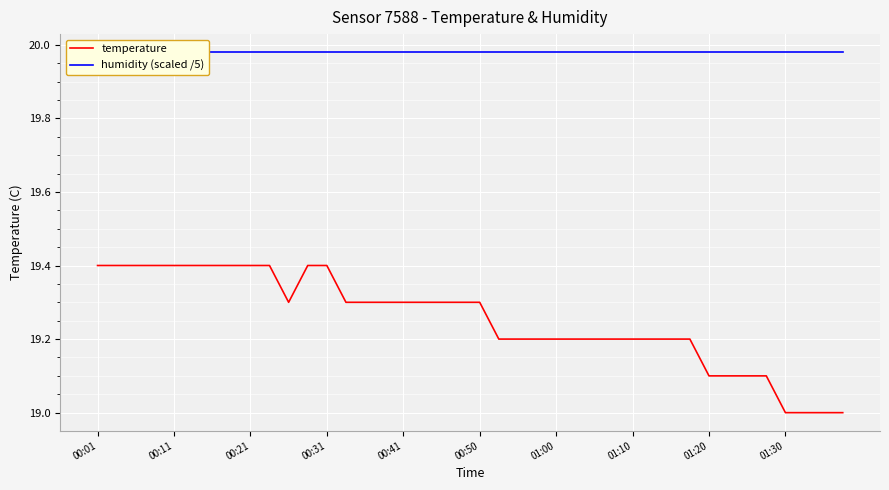

Reading left to right, transcribe all the data shown in this chart.

temperature: 19.4	19.4	19.4	19.4	19.4	19.4	19.4	19.4	19.4	19.4	19.3	19.4	19.4	19.3	19.3	19.3	19.3	19.3	19.3	19.3	19.3	19.2	19.2	19.2	19.2	19.2	19.2	19.2	19.2	19.2	19.2	19.2	19.1	19.1	19.1	19.1	19.0	19.0	19.0	19.0
humidity (scaled /5): 20.0	20.0	20.0	20.0	20.0	20.0	20.0	20.0	20.0	20.0	20.0	20.0	20.0	20.0	20.0	20.0	20.0	20.0	20.0	20.0	20.0	20.0	20.0	20.0	20.0	20.0	20.0	20.0	20.0	20.0	20.0	20.0	20.0	20.0	20.0	20.0	20.0	20.0	20.0	20.0